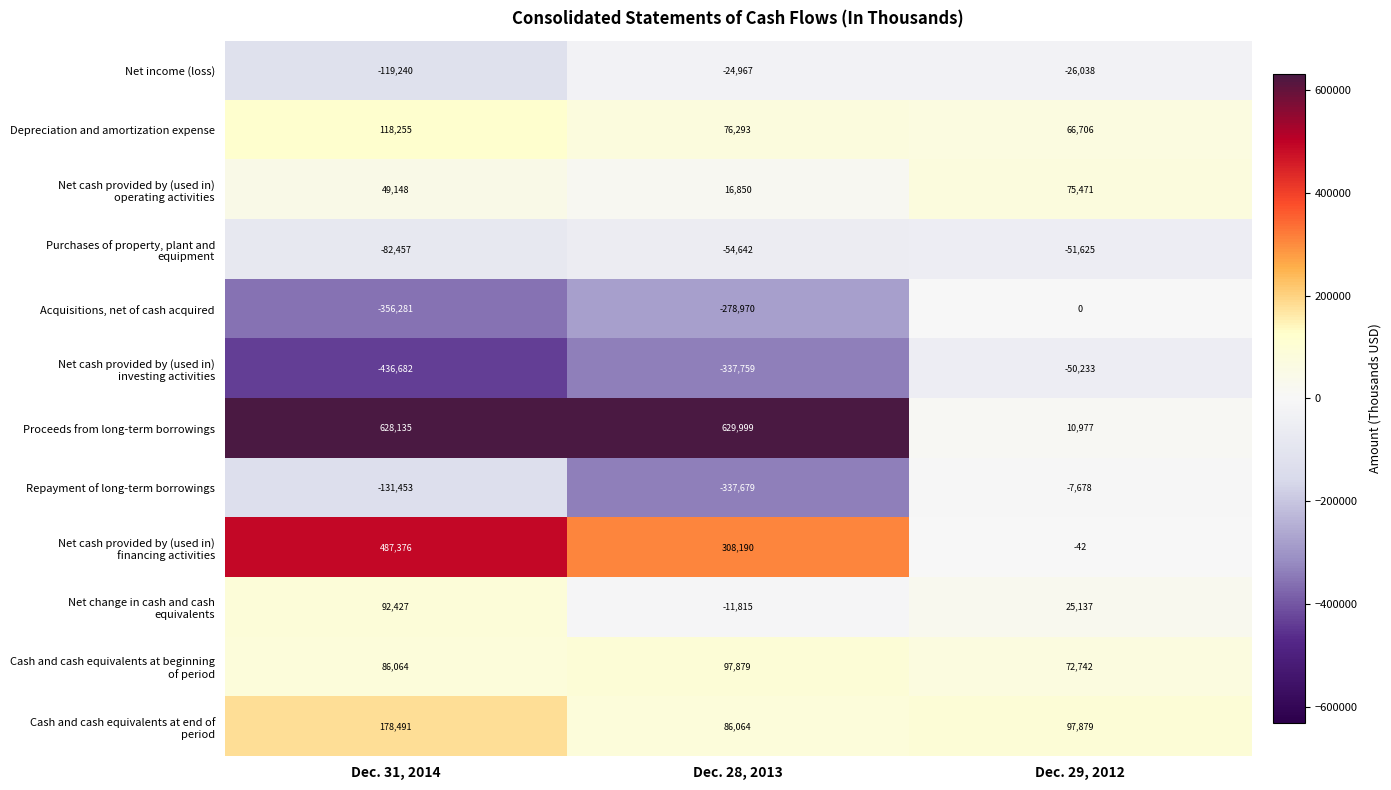

The value of Proceeds from long-term borrowings at Dec. 31, 2014 is 328364. True or false?

False